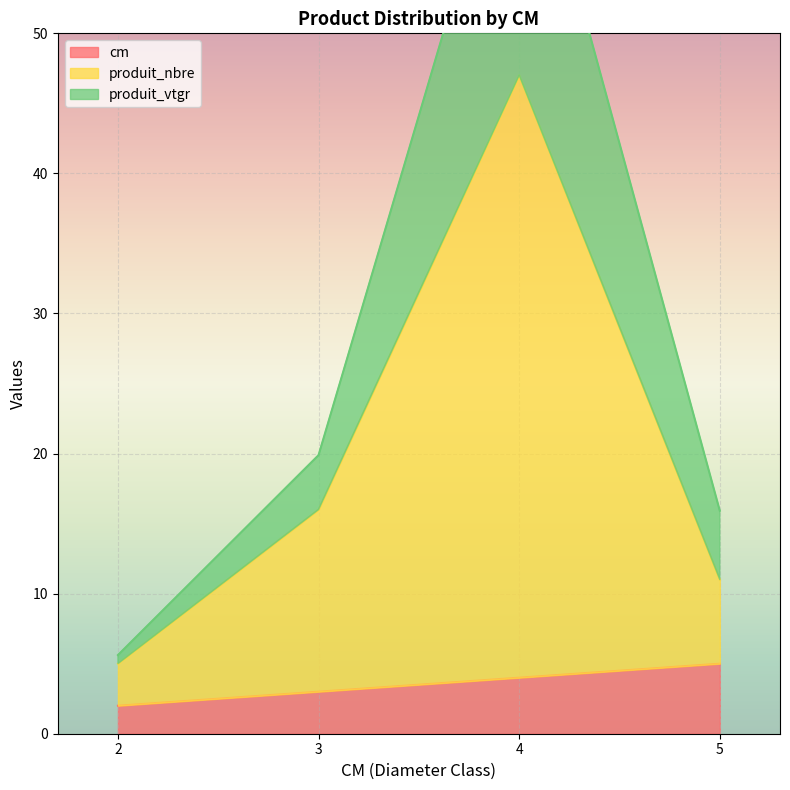

True or false: produit_vtgr and produit_nbre intersect in this chart.

False